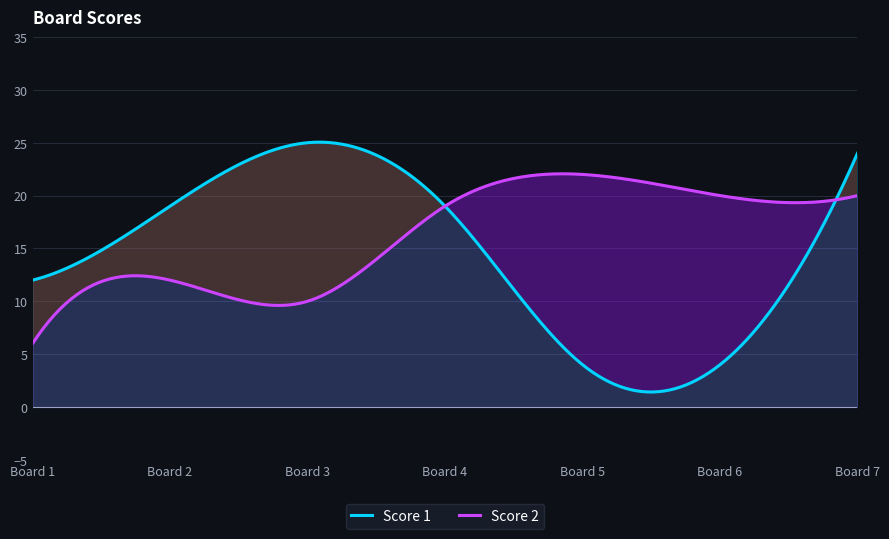

Reading left to right, extract all data points from this chart.

Score 1: 12	19	25	19	4	4	24
Score 2: 6	12	10	19	22	20	20